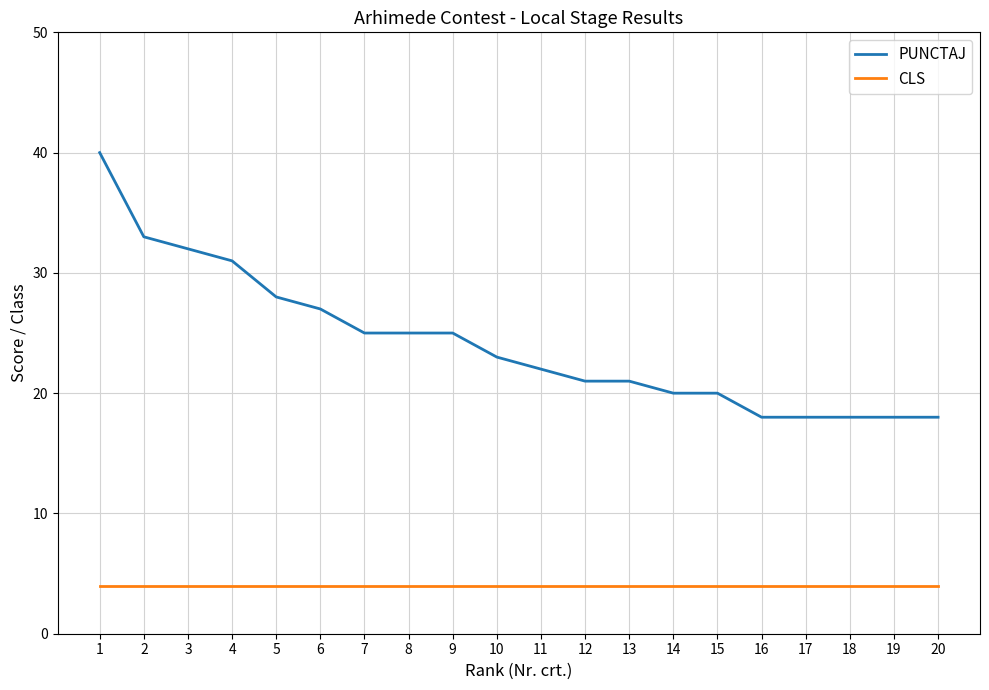

How many lines are shown in the chart?

2